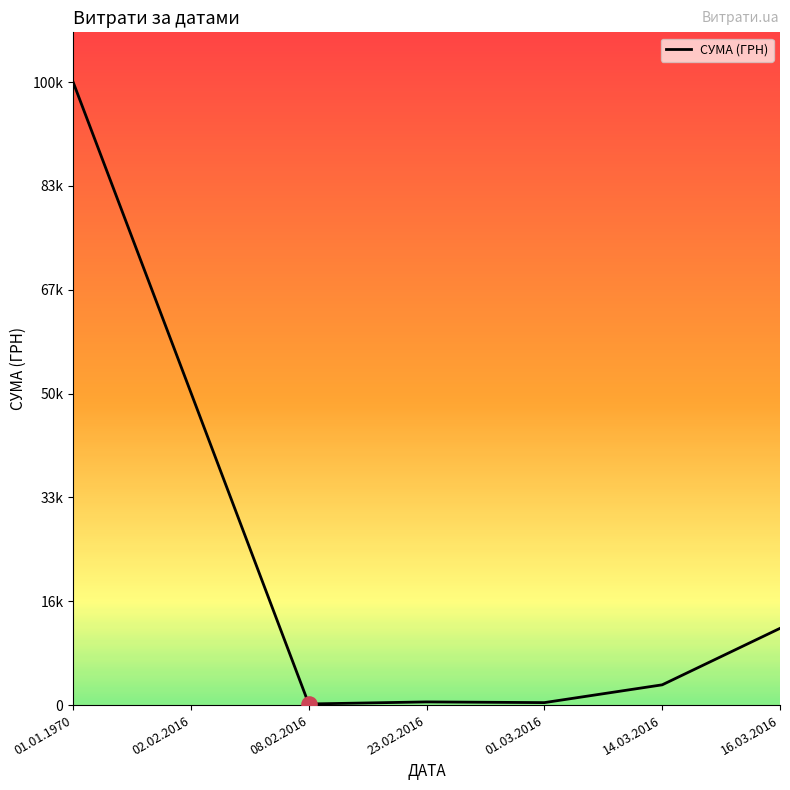

Approximately how many times larger is the value at 14.03.2016 compared to 16.03.2016?

0.3